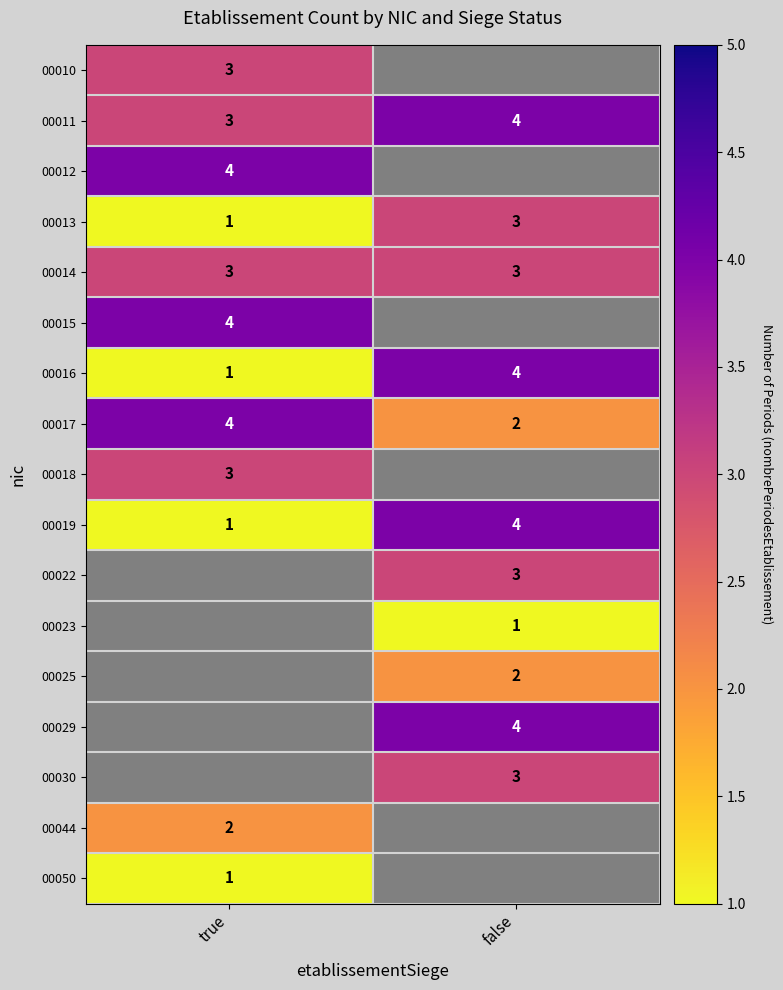

True or false: 00030 has a value of 4 at false.

False